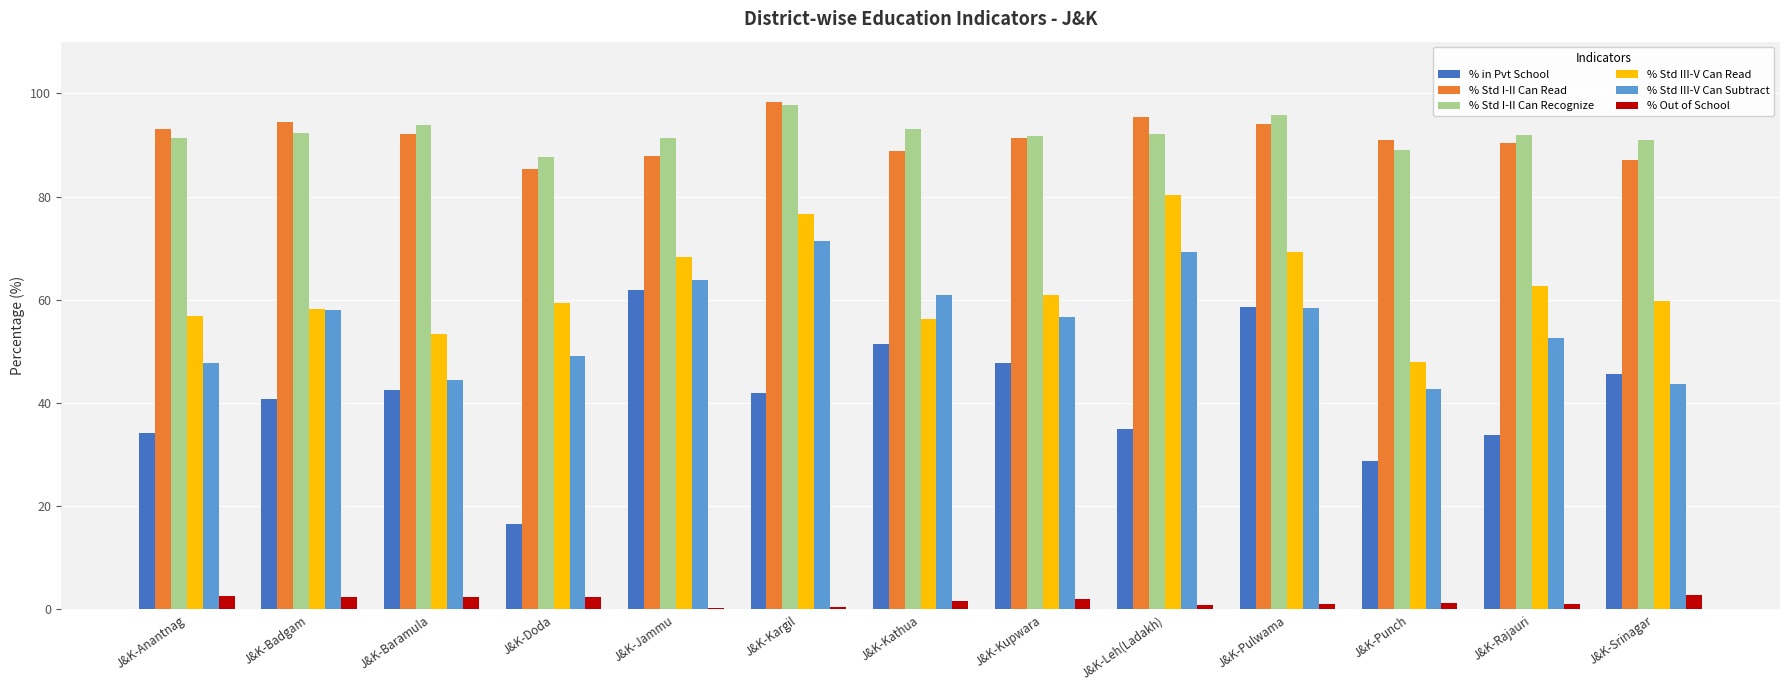

Are the bars horizontal?

No